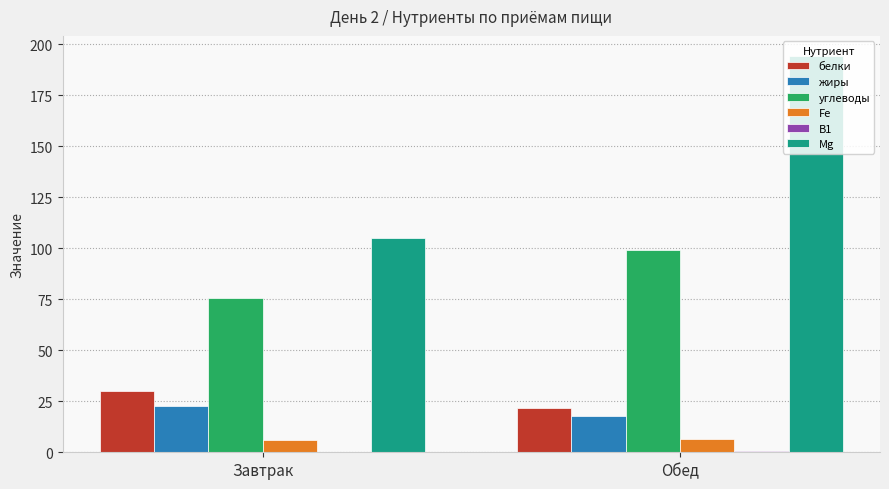

The value of белки at Завтрак is 43.8. True or false?

False